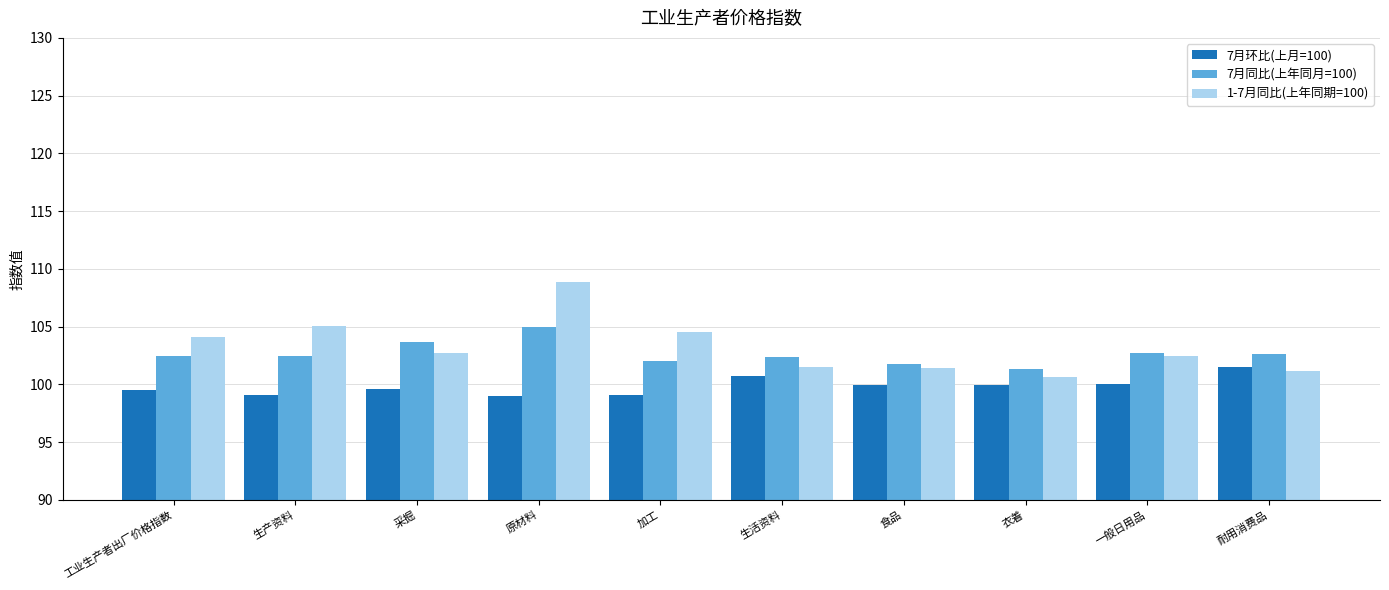

How many bars are there in total?

30